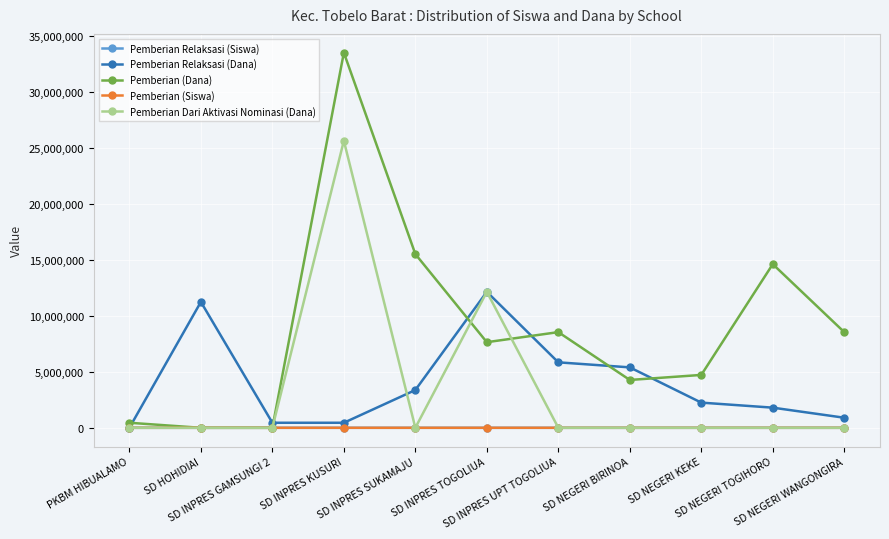

What is the highest value of the Pemberian (Dana) series?

33525000